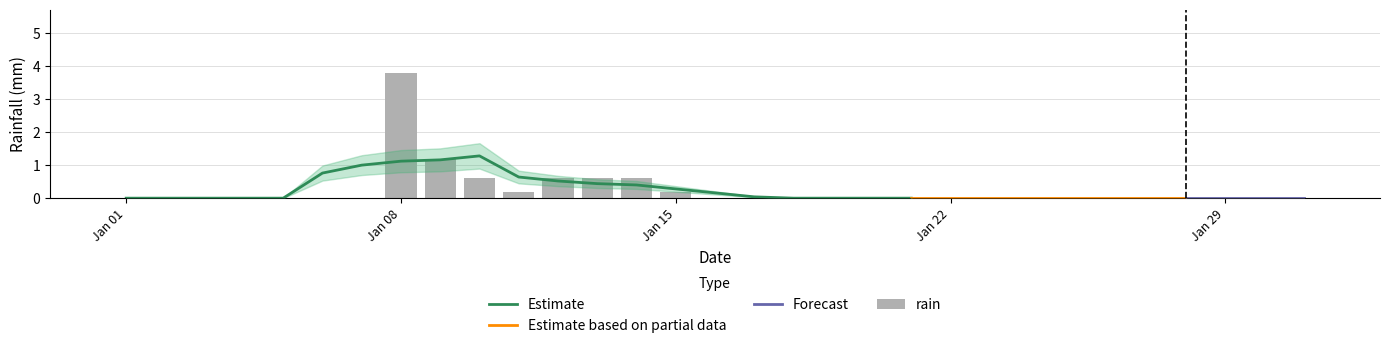

Reading left to right, list all the values displayed in this chart.

0.0	0.0	0.0	0.0	0.0	0.0	0.0	3.8	1.2	0.6	0.2	0.6	0.6	0.6	0.2	0.0	0.0	0.0	0.0	0.0	0.0	0.0	0.0	0.0	0.0	0.0	0.0	0.0	0.0	0.0	0.0